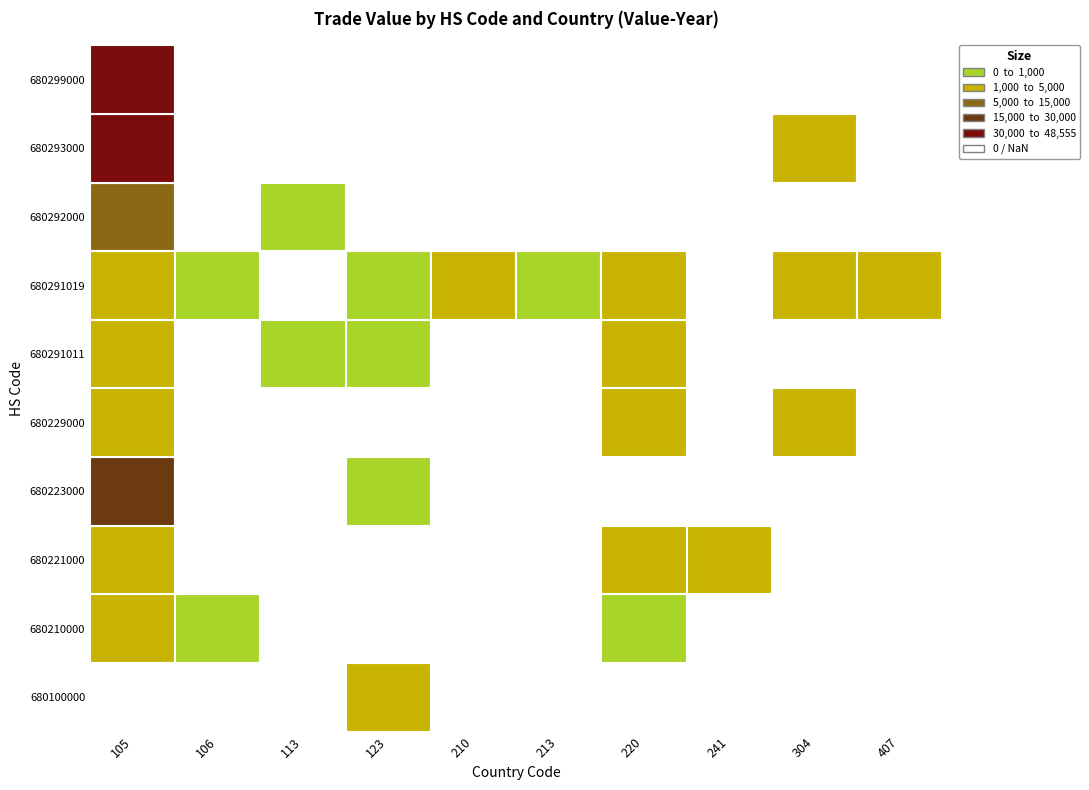

What is the difference between the maximum and minimum values in the 680100000 series?

1664